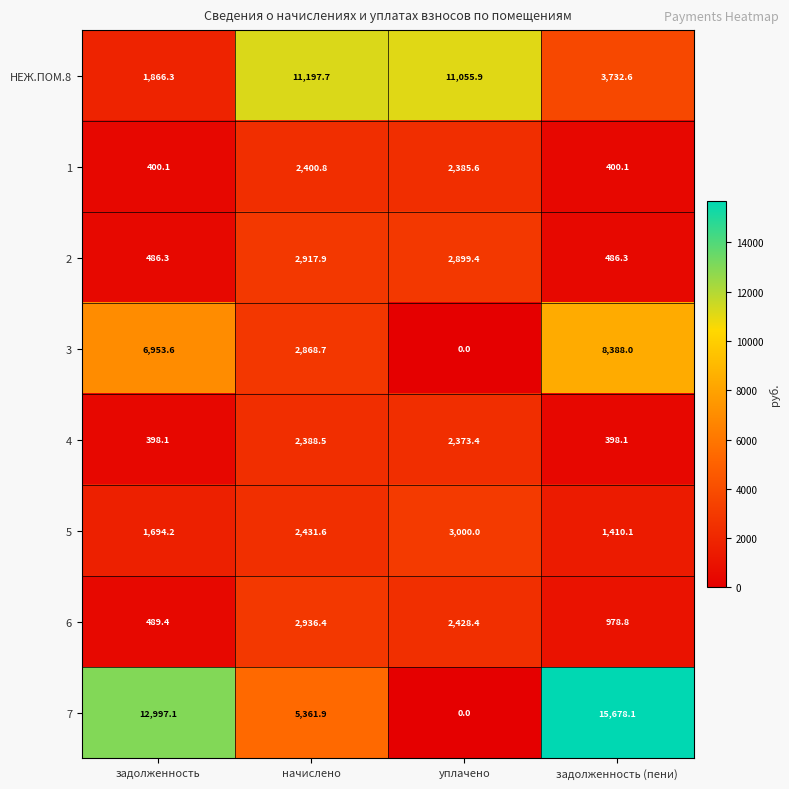

Between задолженность and уплачено, which series saw the biggest shift?

7